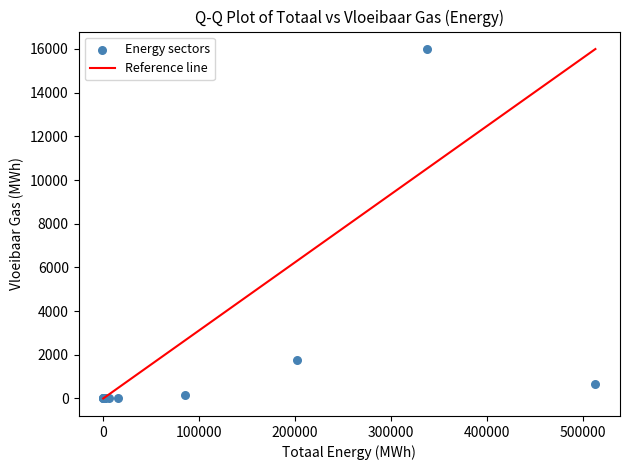

What Y value in the scatter plot is closest to 7999?

1758.3